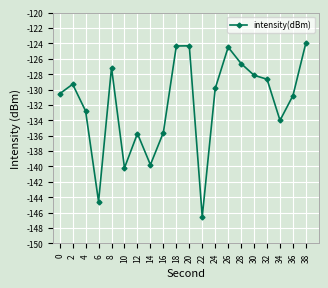

The value at 38 is -207.1. True or false?

False